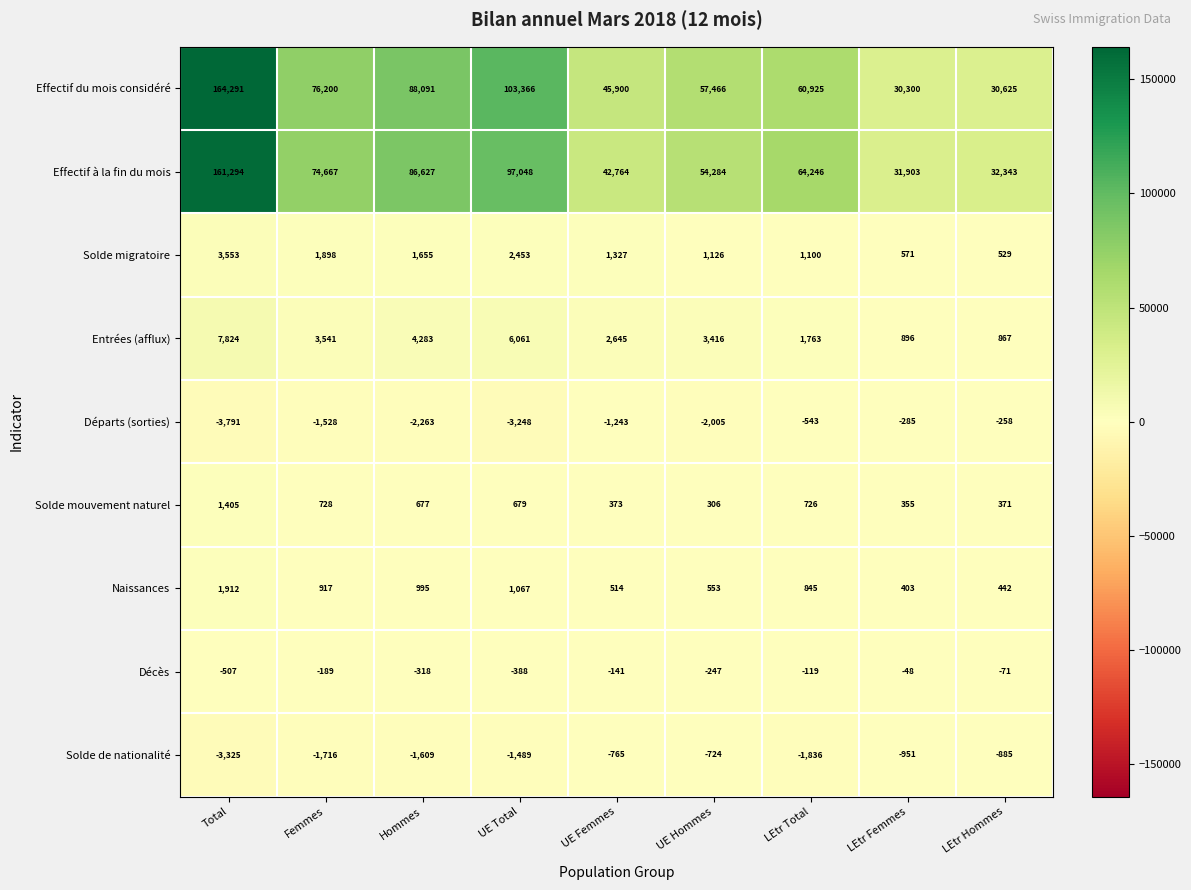

Which category has the highest value across all series?

Total